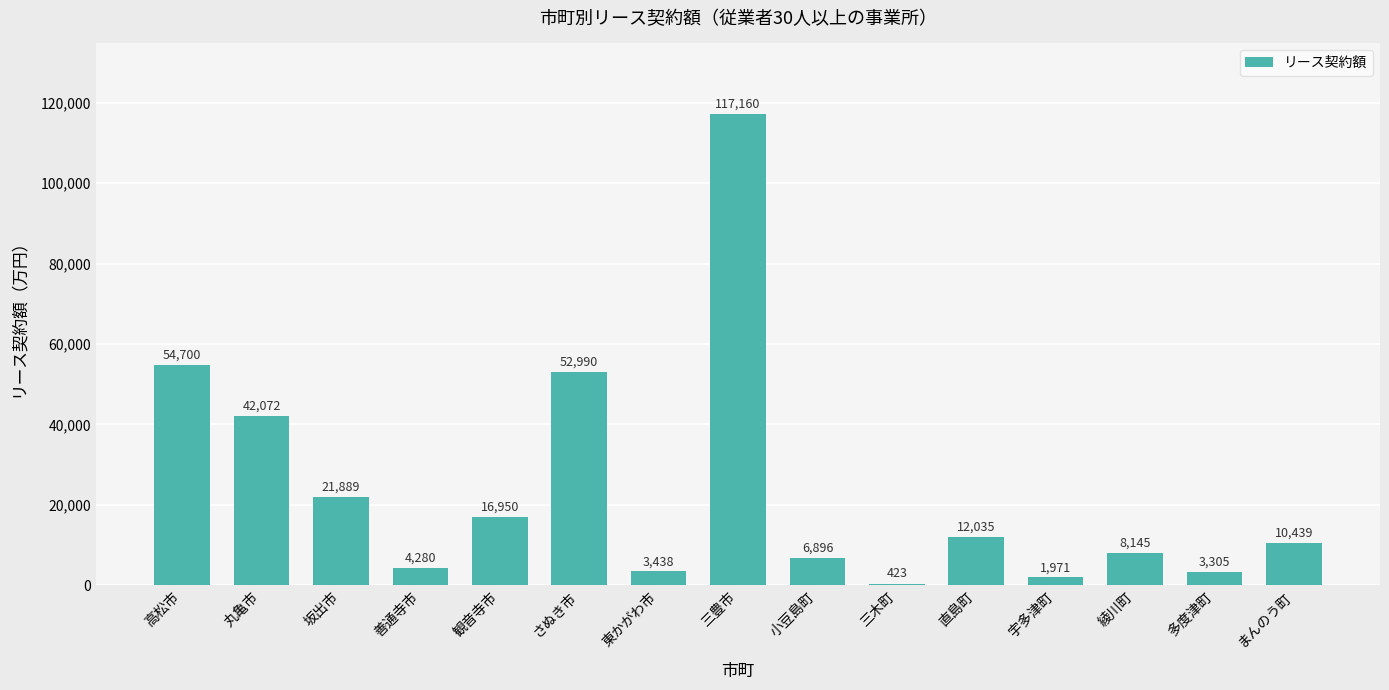

Between 丸亀市 and さぬき市, which is larger?

さぬき市